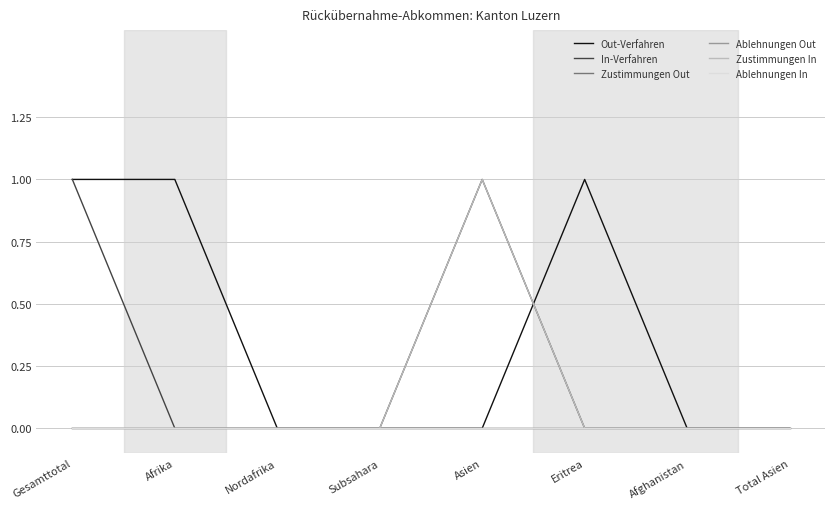

Is this an area chart (filled region under the line)?

No